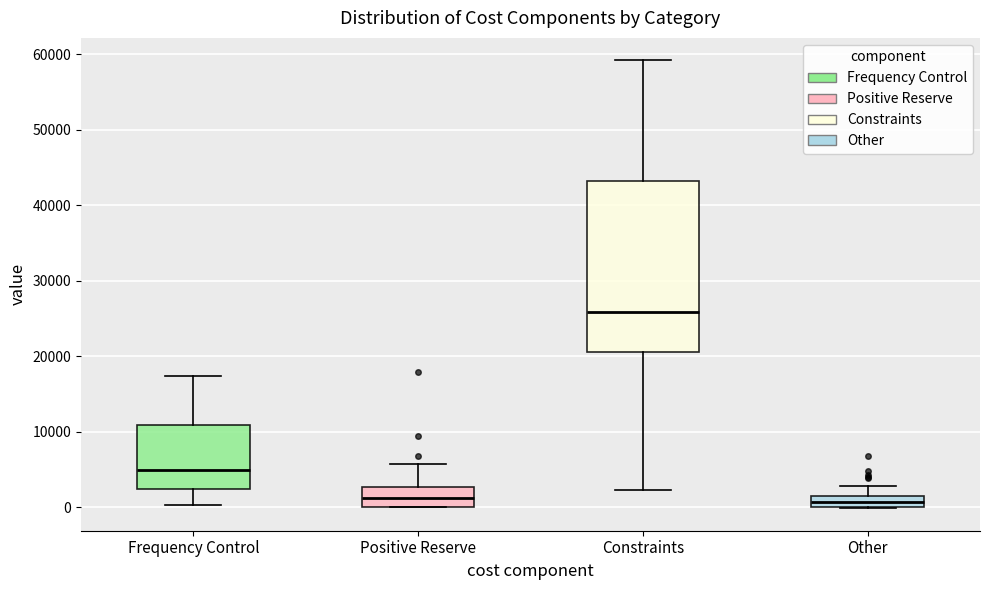

Comparing the boxes themselves (not the whiskers), which one is the tallest?

Constraints